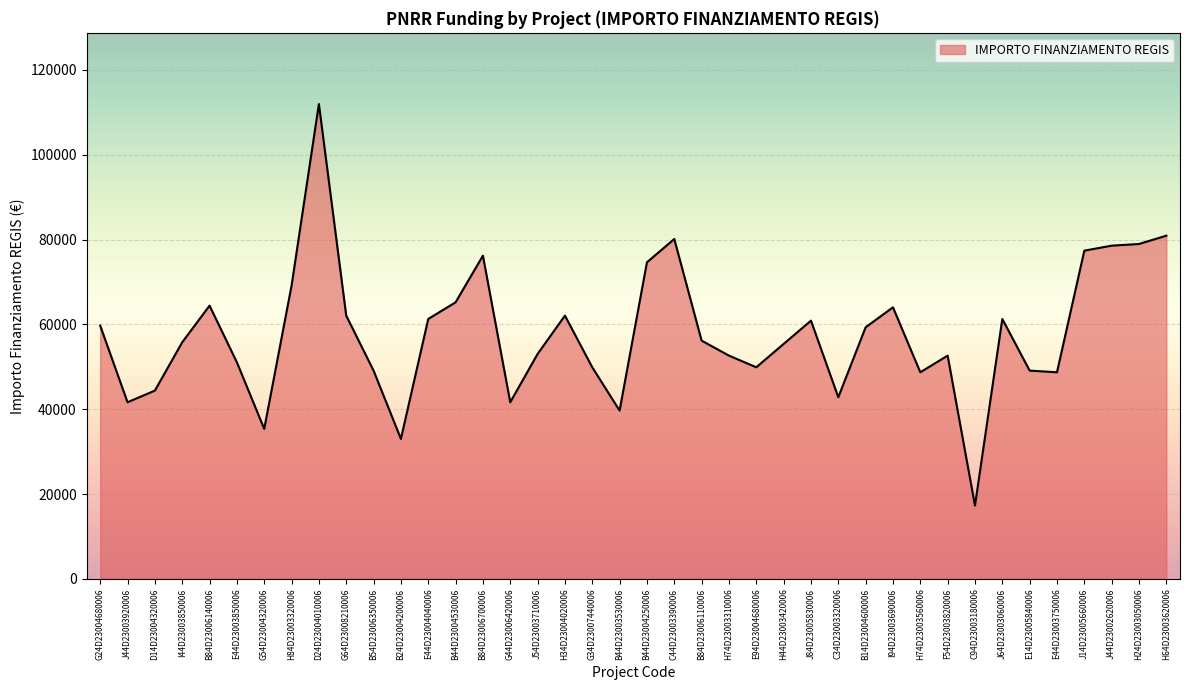

Which has a higher value, E14D23005840006 or B14D23004600006?

B14D23004600006